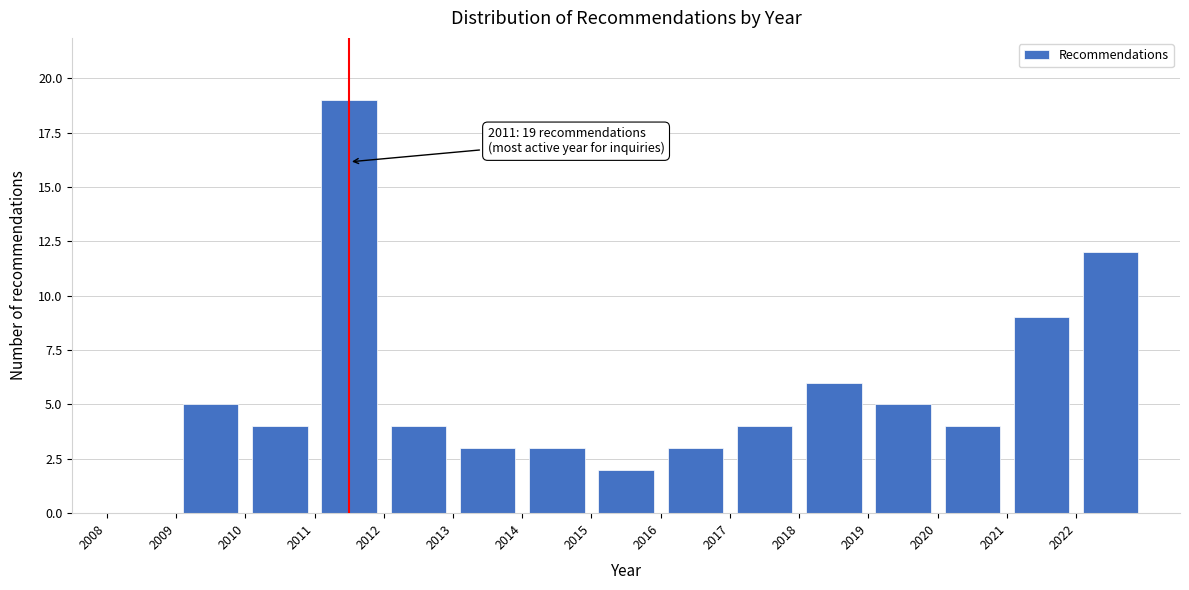

Over which range of the x-axis is the bar tallest?

2011 to 2012